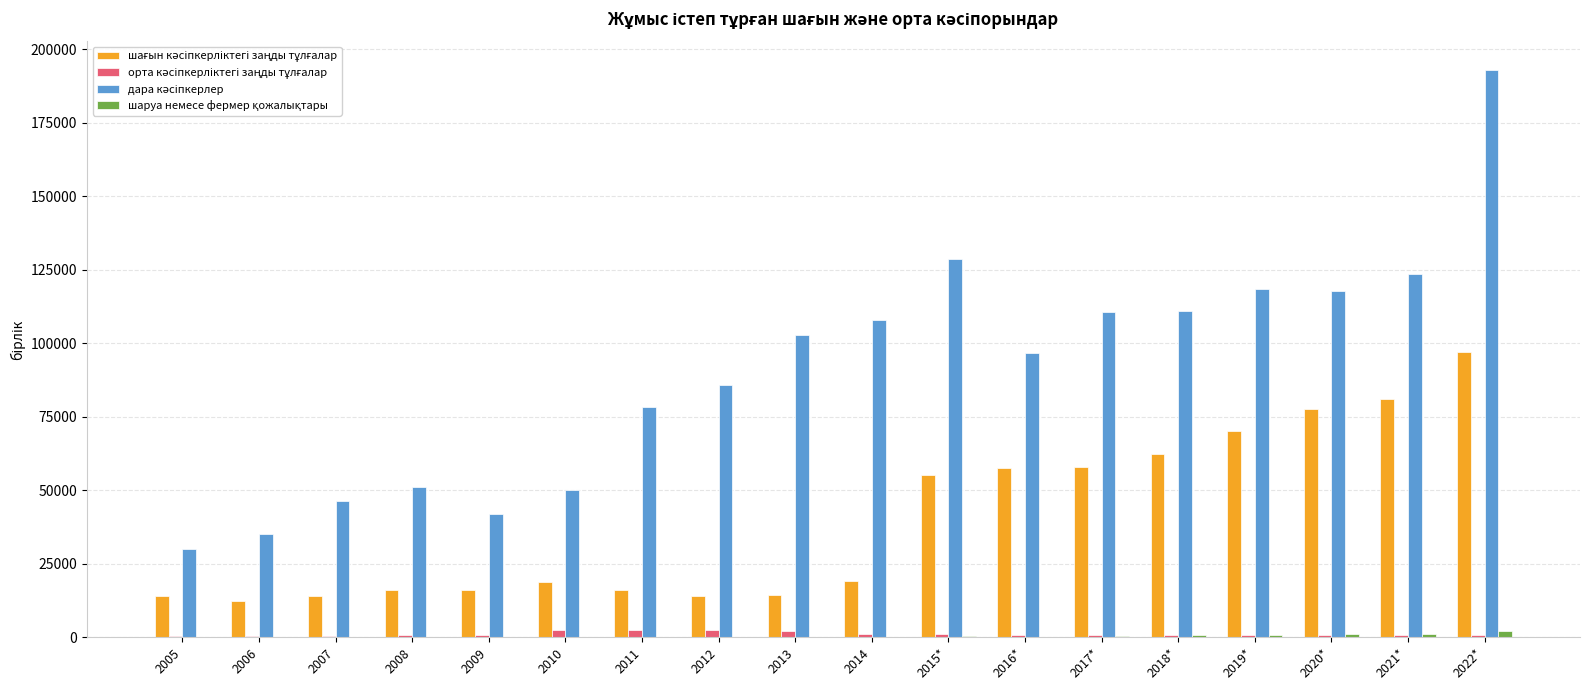

Which category has the highest value across all series?

2022*